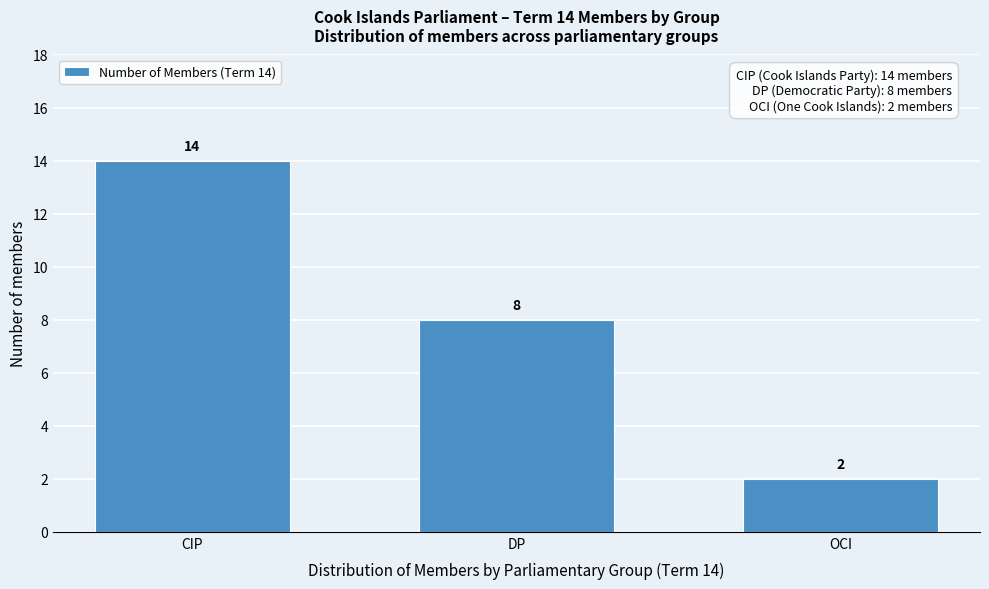

Reading left to right, list all the values displayed in this chart.

CIP=14	DP=8	OCI=2